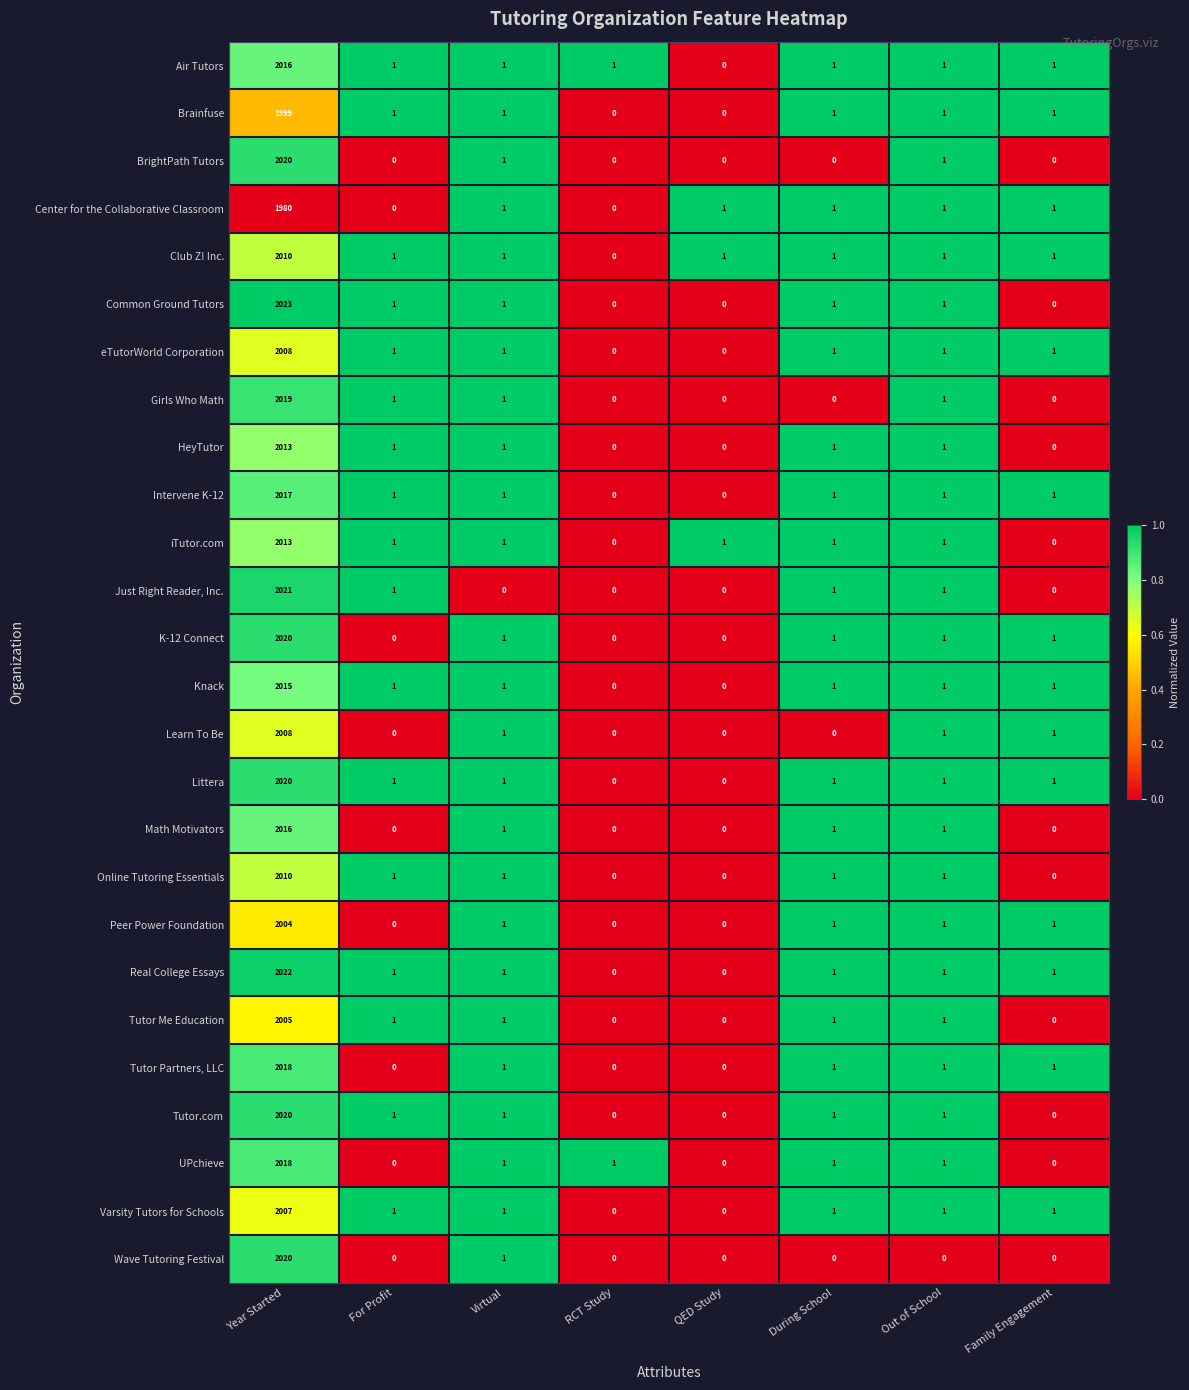

How many data points does each series have?

8